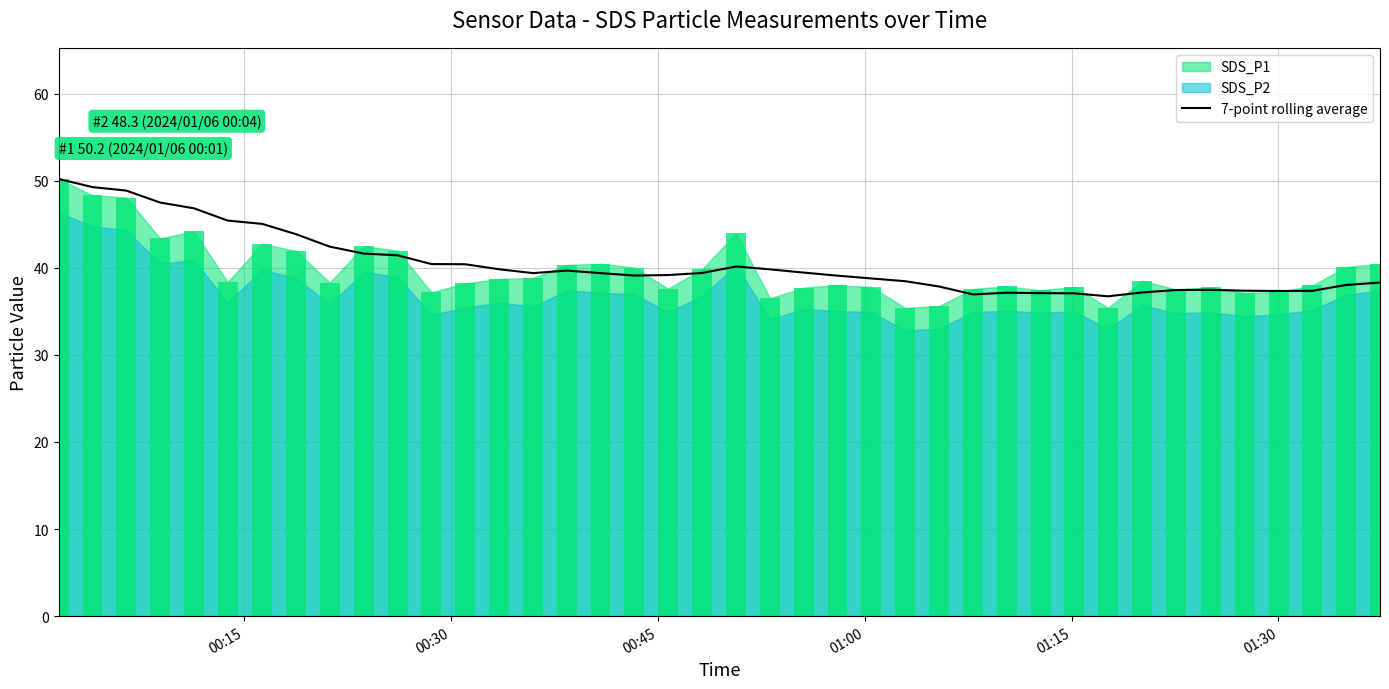

What is the maximum value for 7-point rolling average?

50.2